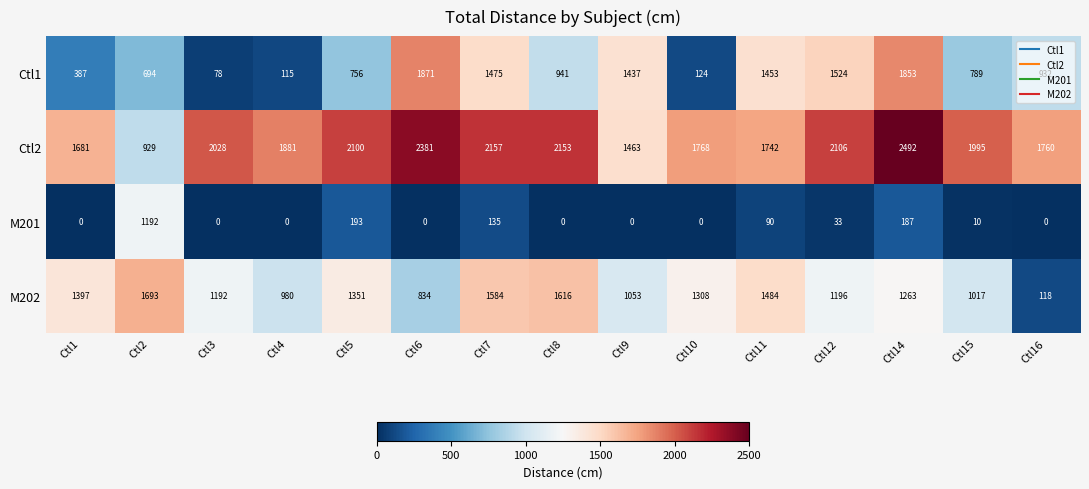

At how many categories does at least one series exceed 2195?

2